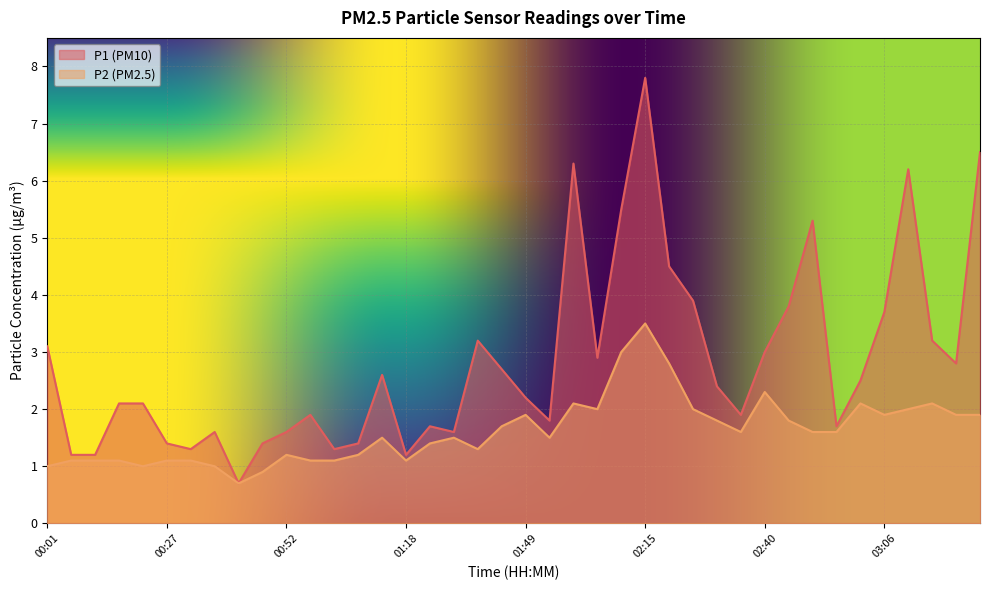

Where does the P2 series first go above 1?

00:06